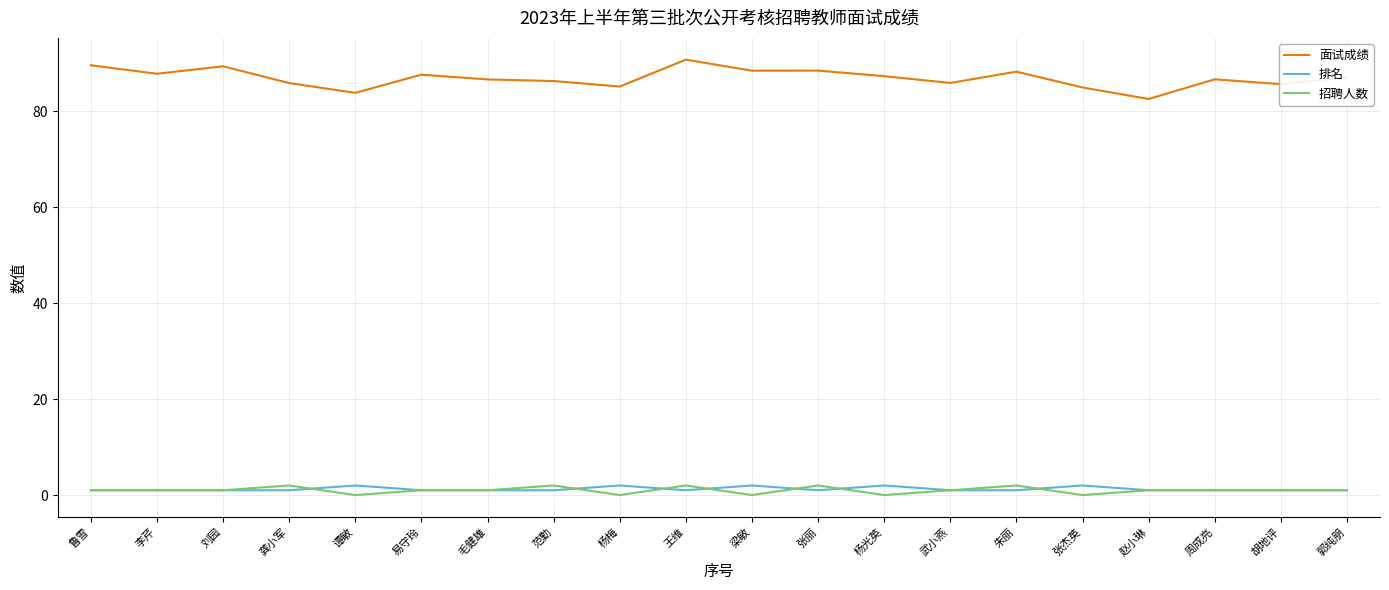

What is the greatest value displayed?

90.8